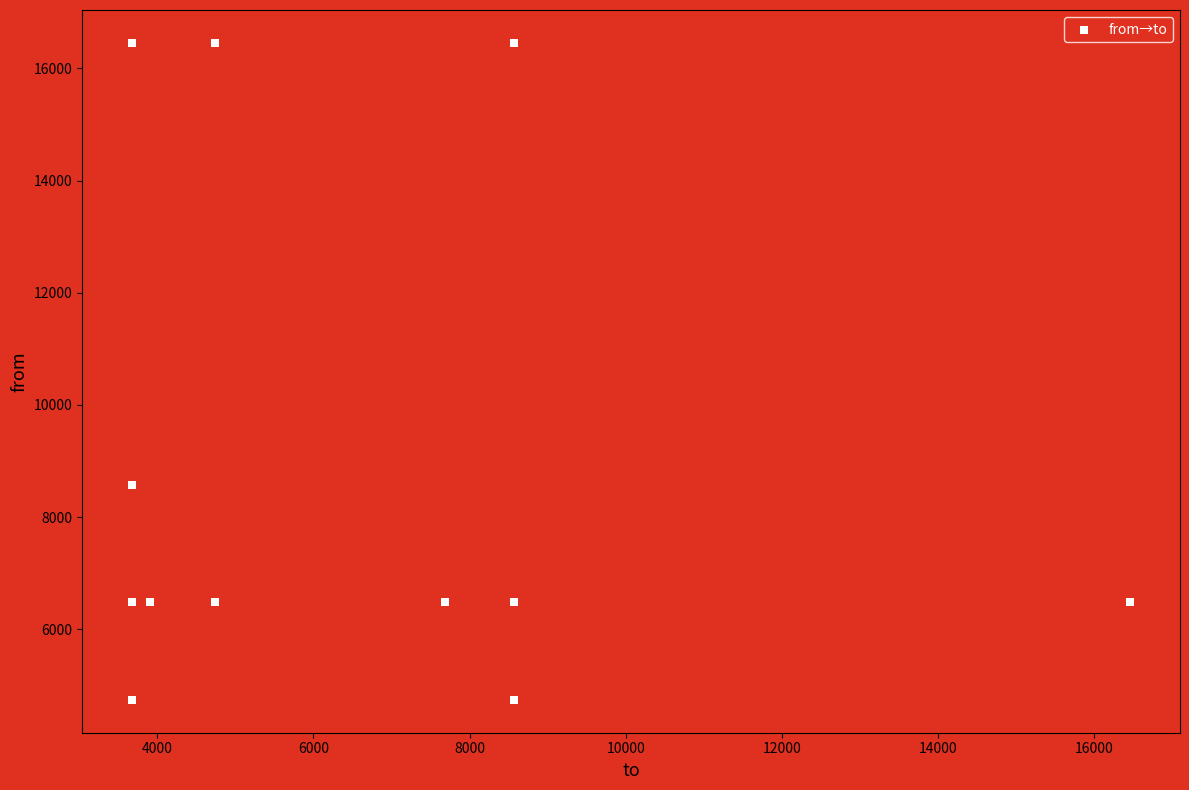

What is the average Y value?

8860